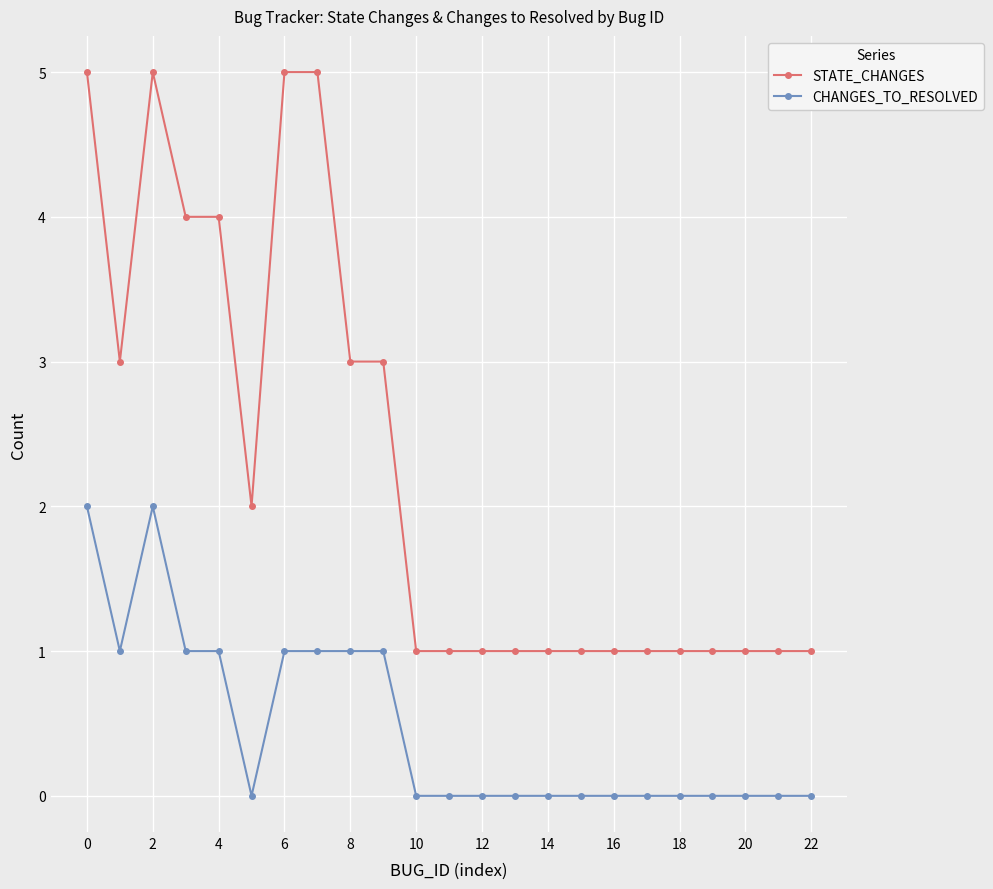

Does the chart display data point markers on the line(s)?

Yes